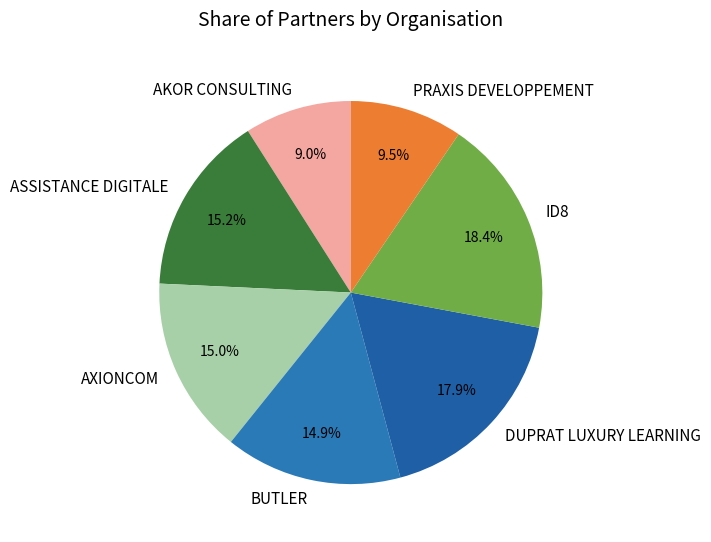

How many slices are in this pie chart?

7